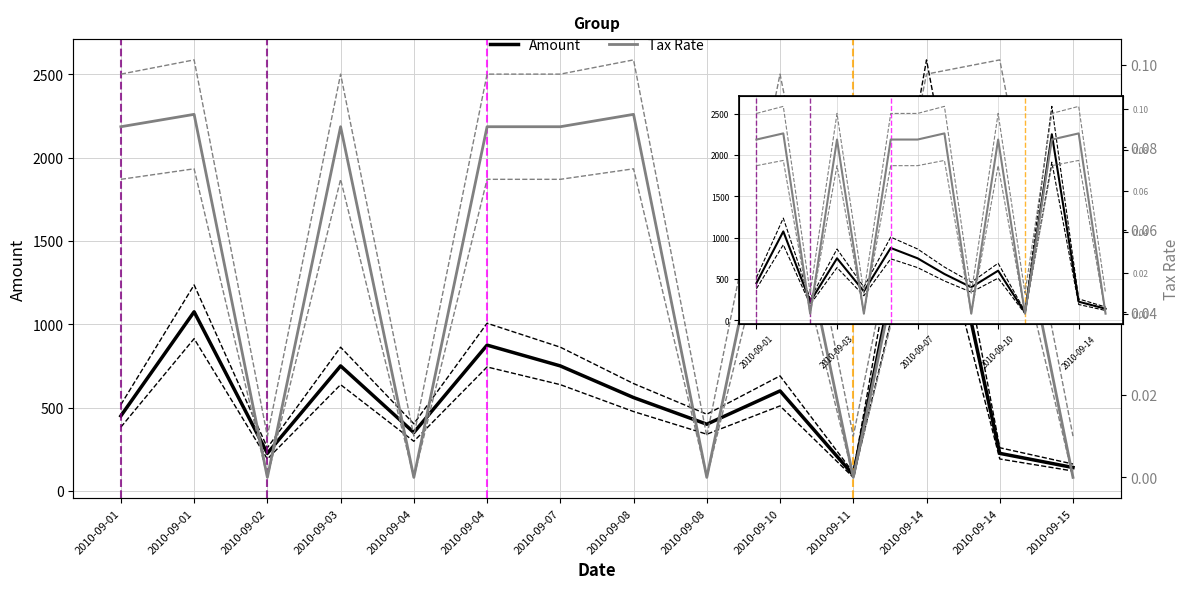

Rank the series by their maximum value, from lowest to highest.

Tax Rate (lower), Tax Rate, Tax Rate (upper), Amount (lower), Amount, Amount (upper)